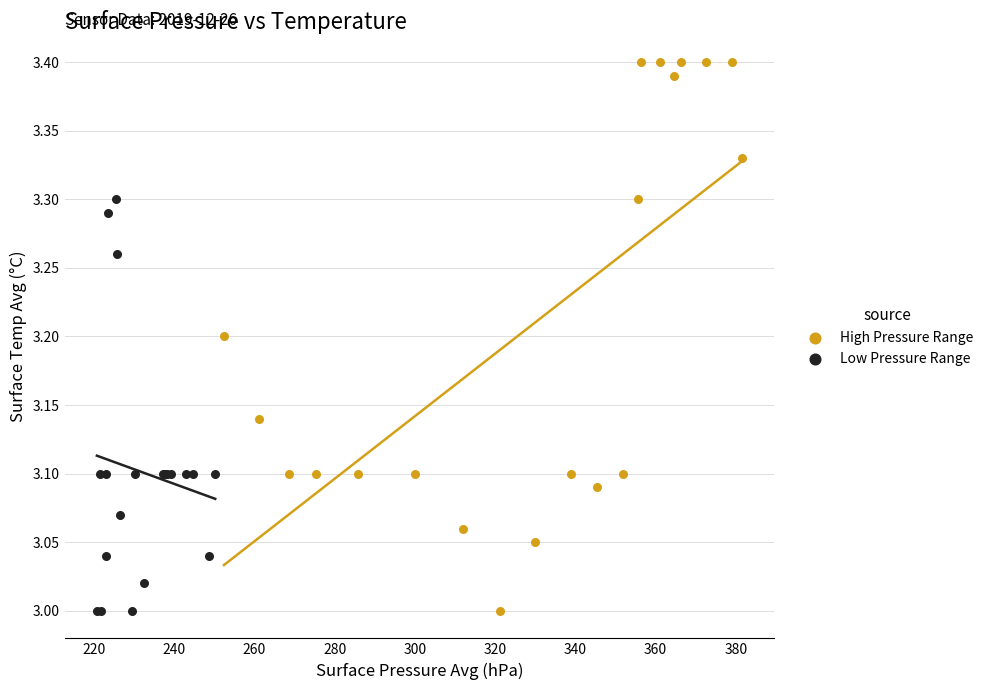

Which series has the largest Y range (max minus min)?

High Pressure Range